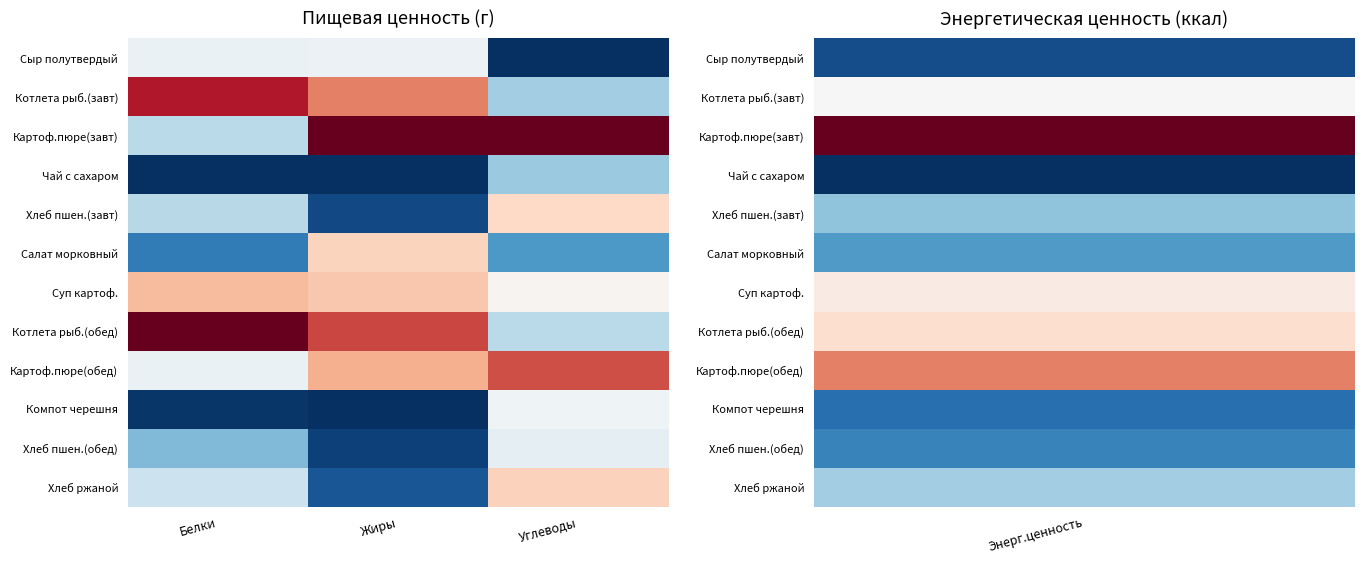

How many data points does each series have?

3